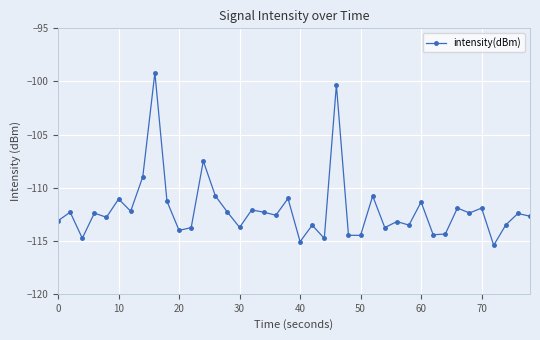

What is the maximum value shown in the chart?

-99.2